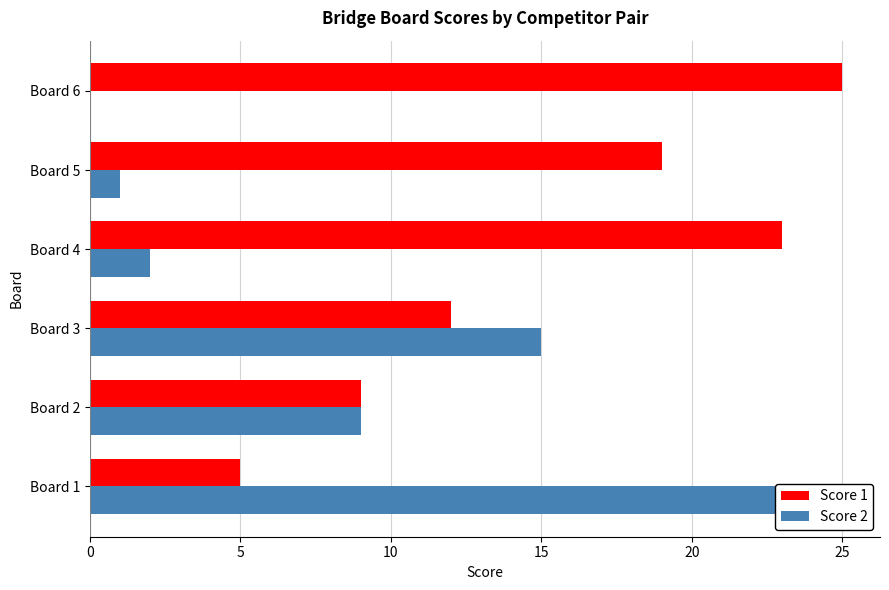

Which series has the widest spread of values?

Score 2